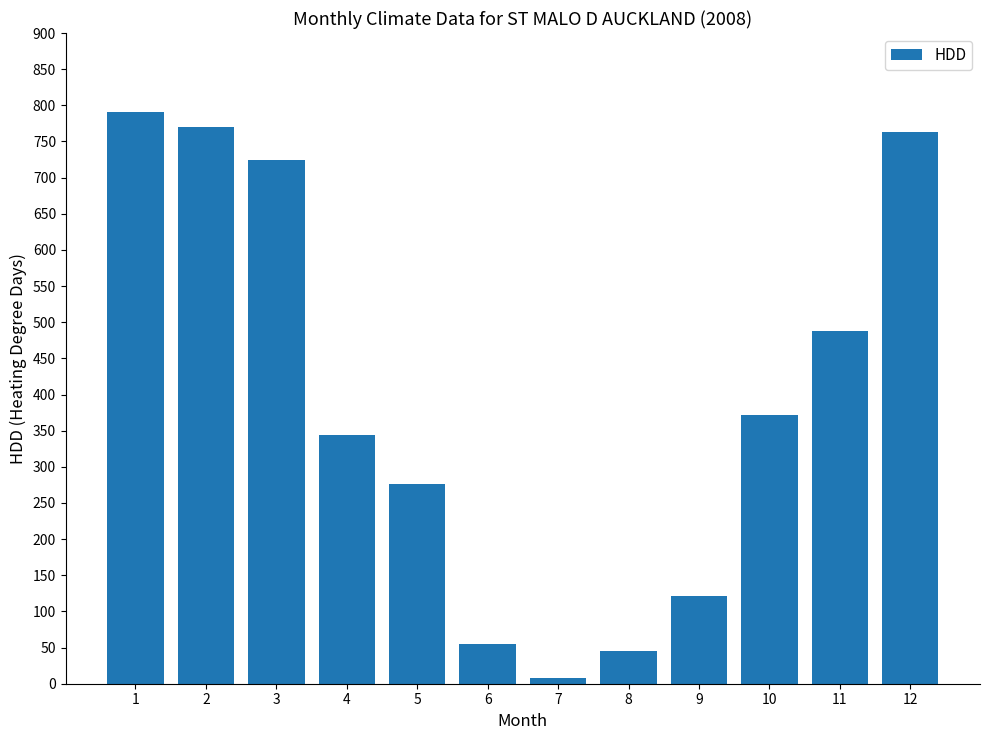

What is the smallest value displayed?

8.3